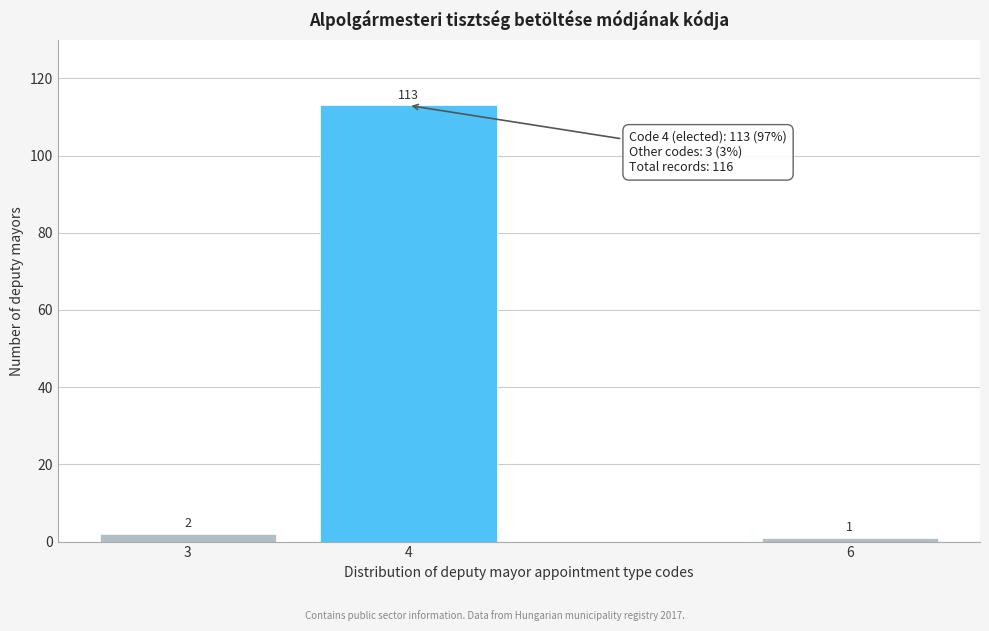

Reading right to left, extract all data points from this chart.

6=1	4=113	3=2